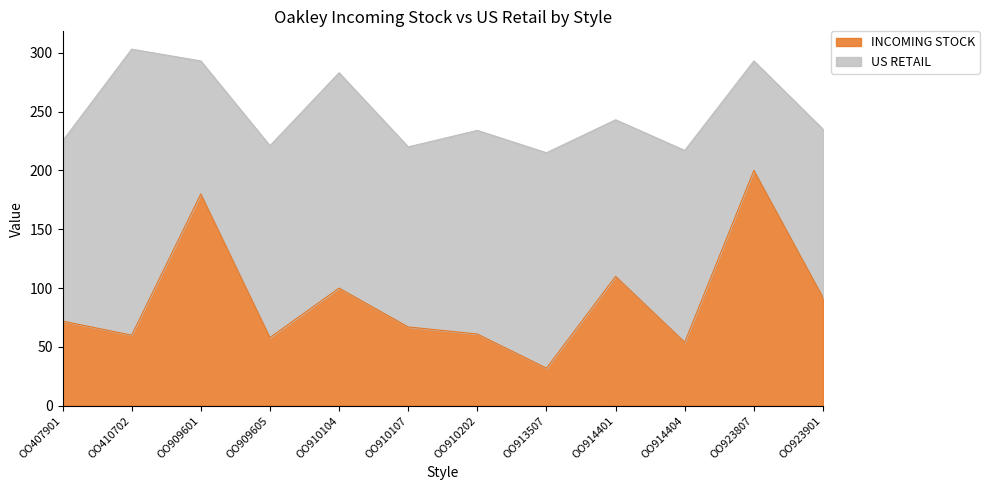

What is the maximum value for INCOMING STOCK?

200